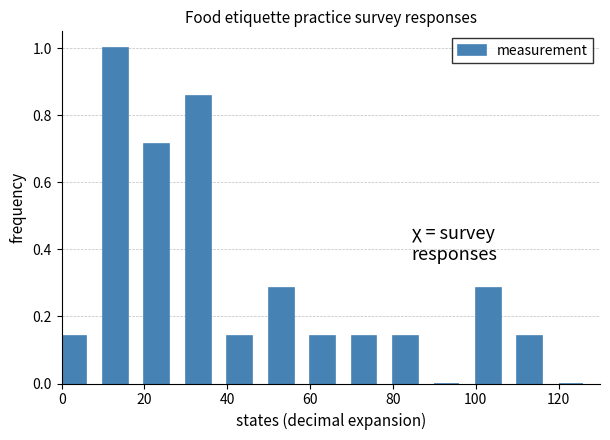

Reading left to right, transcribe this chart: for each bar, give the range it covers on the x-axis and its height. The values are not printed on the chart, so give them approximately, as read against the axis.

0 to 10: 0.14
10 to 20: 1.00
20 to 30: 0.72
30 to 40: 0.86
40 to 50: 0.14
50 to 60: 0.28
60 to 70: 0.14
70 to 80: 0.14
80 to 90: 0.14
90 to 100: 0
100 to 110: 0.28
110 to 120: 0.14
120 to 130: 0